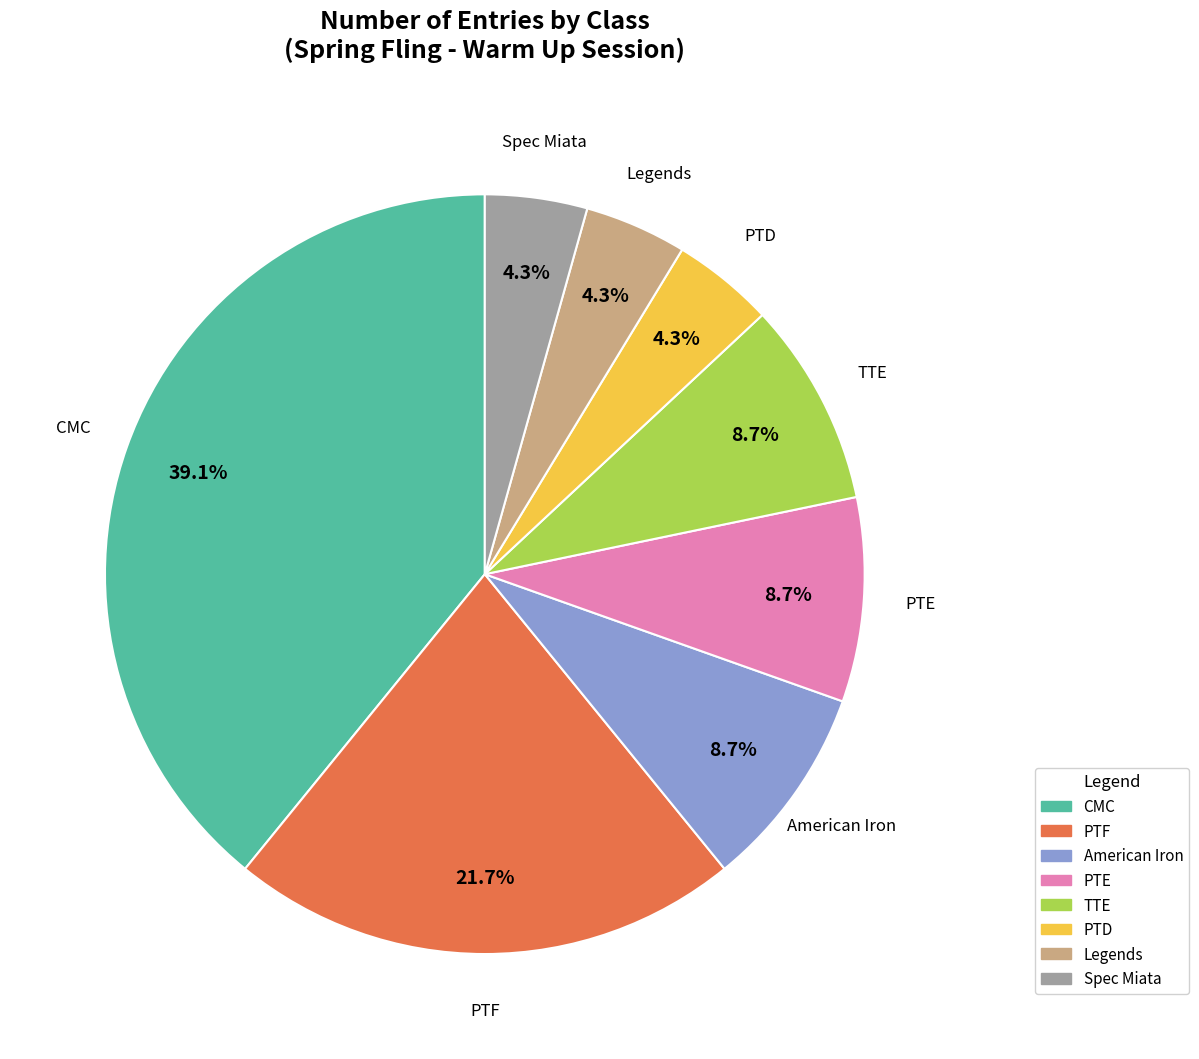

The PTE slice represents 9% of the pie. True or false?

True